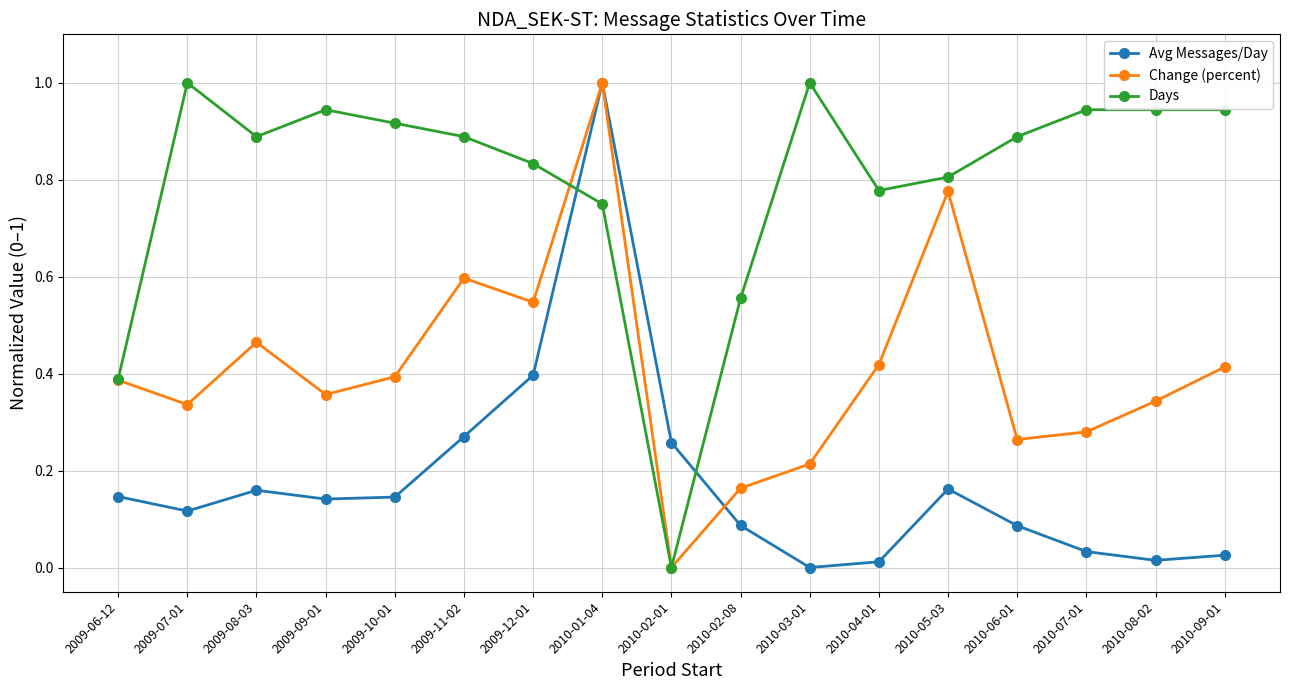

True or false: Avg Messages/Day has a value of 0.1 at 2009-12-01.

False